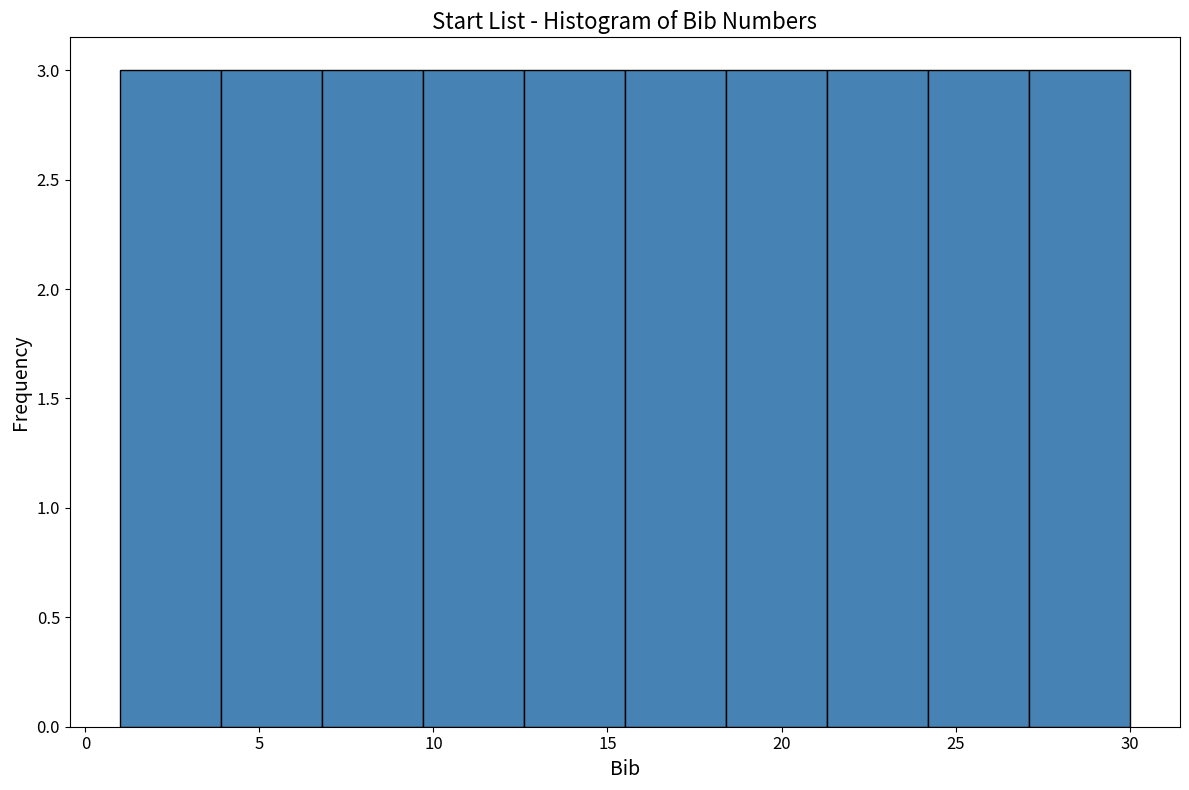

Reading left to right, transcribe this chart: for each bar, give the range it covers on the x-axis and its height. Neither the bar edges nor the heights are printed on the chart, so give them approximately, as read against the axes.

1.0 to 3.9: 3
3.9 to 6.8: 3
6.8 to 9.7: 3
9.7 to 12.6: 3
12.6 to 15.5: 3
15.5 to 18.4: 3
18.4 to 21.3: 3
21.3 to 24.2: 3
24.2 to 27.1: 3
27.1 to 30.0: 3